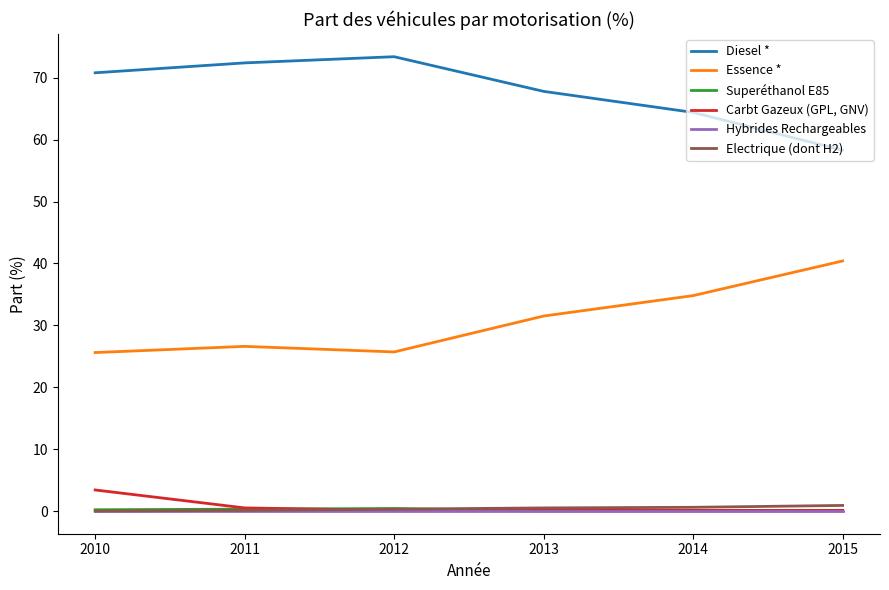

What is the spread (max minus min) of values at 2014?

64.4